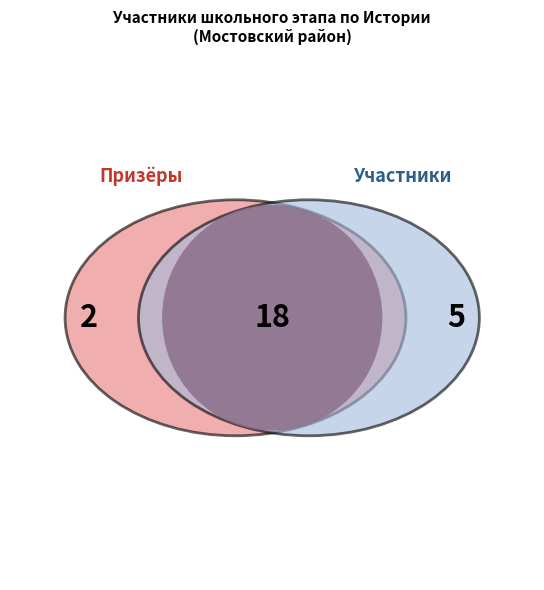

True or false: 8 класс accounts for 10% of the total.

False